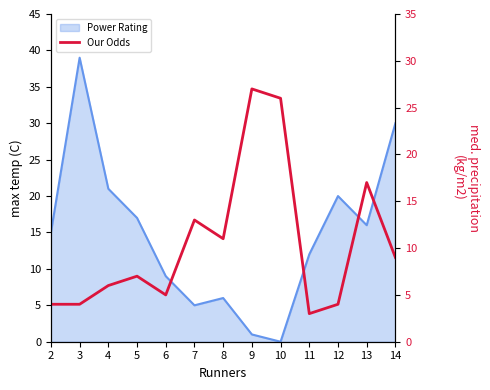

Reading left to right, what are all the values shown in this chart?

2=4	3=4	4=6	5=7	6=5	7=13	8=11	9=27	10=26	11=3	12=4	13=17	14=9